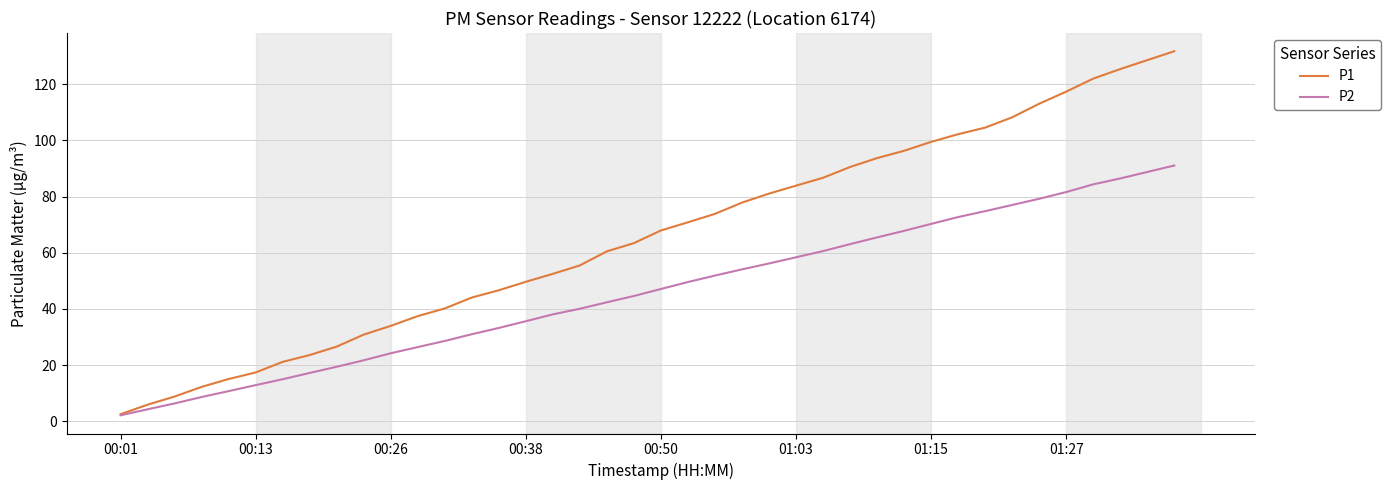

How many lines are shown in the chart?

2